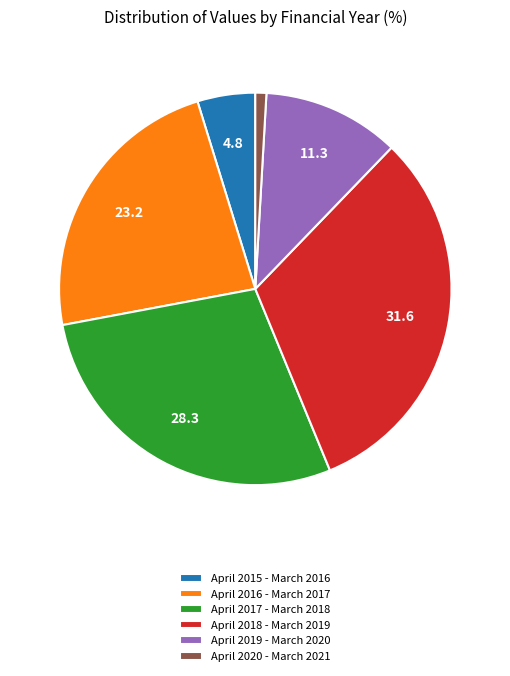

True or false: April 2015 - March 2016 accounts for 5% of the total.

True